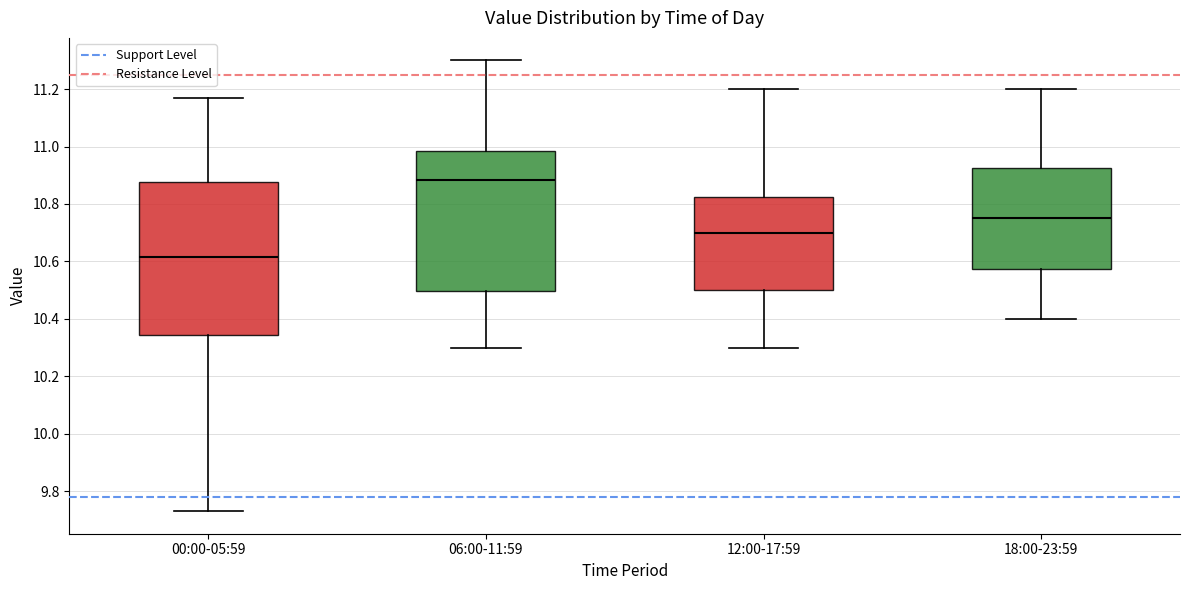

Where does the lower whisker of the box for 12:00-17:59 end on the y-axis? The values are not printed on the chart, so give them approximately, as read against the axis.

10.30